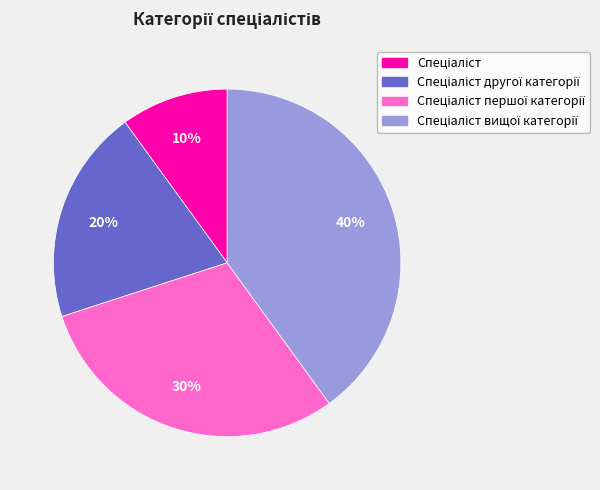

How many slices are in this pie chart?

4